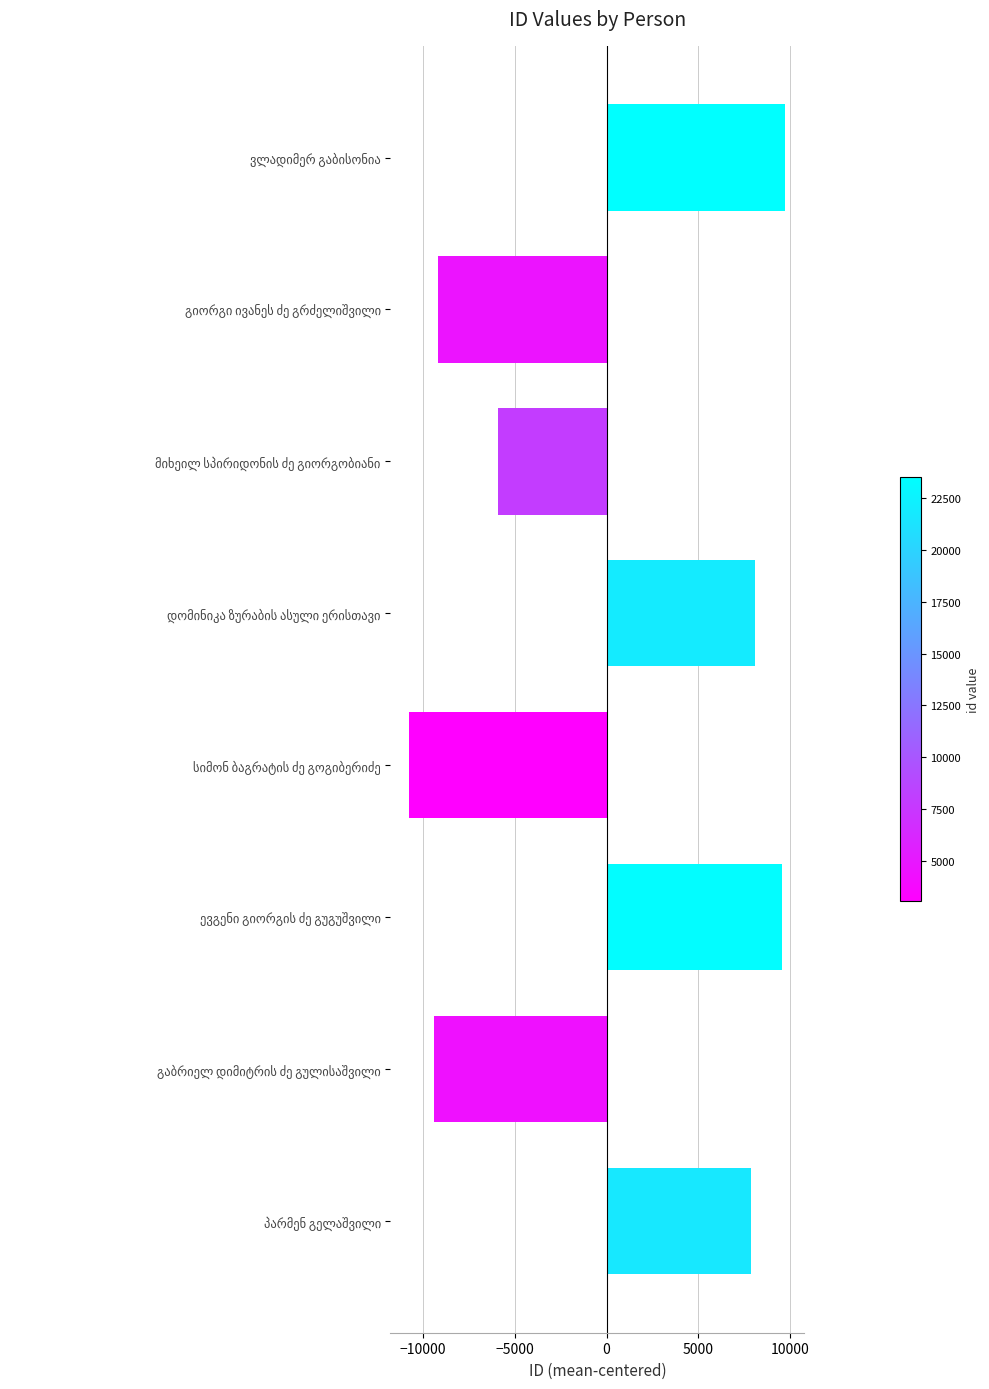

Reading bottom to top, transcribe all the data shown in this chart.

7875.6	-9405.4	9562.6	-10752.4	8079.6	-5893.4	-9213.4	9746.6